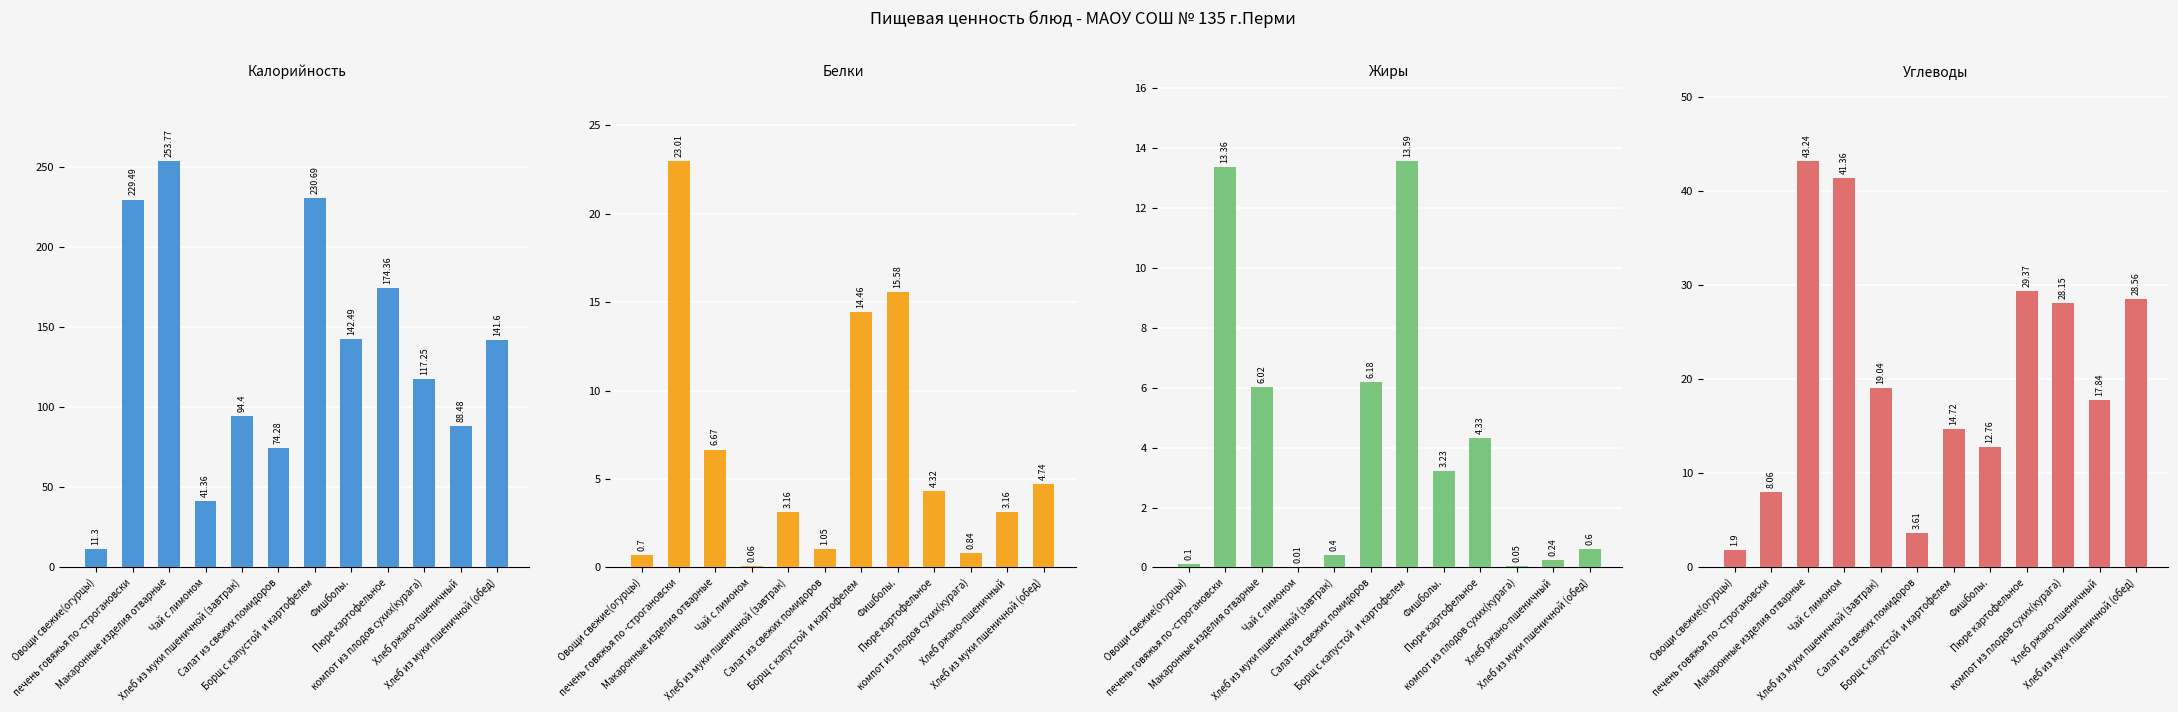

Count the number of data series in this chart.

4